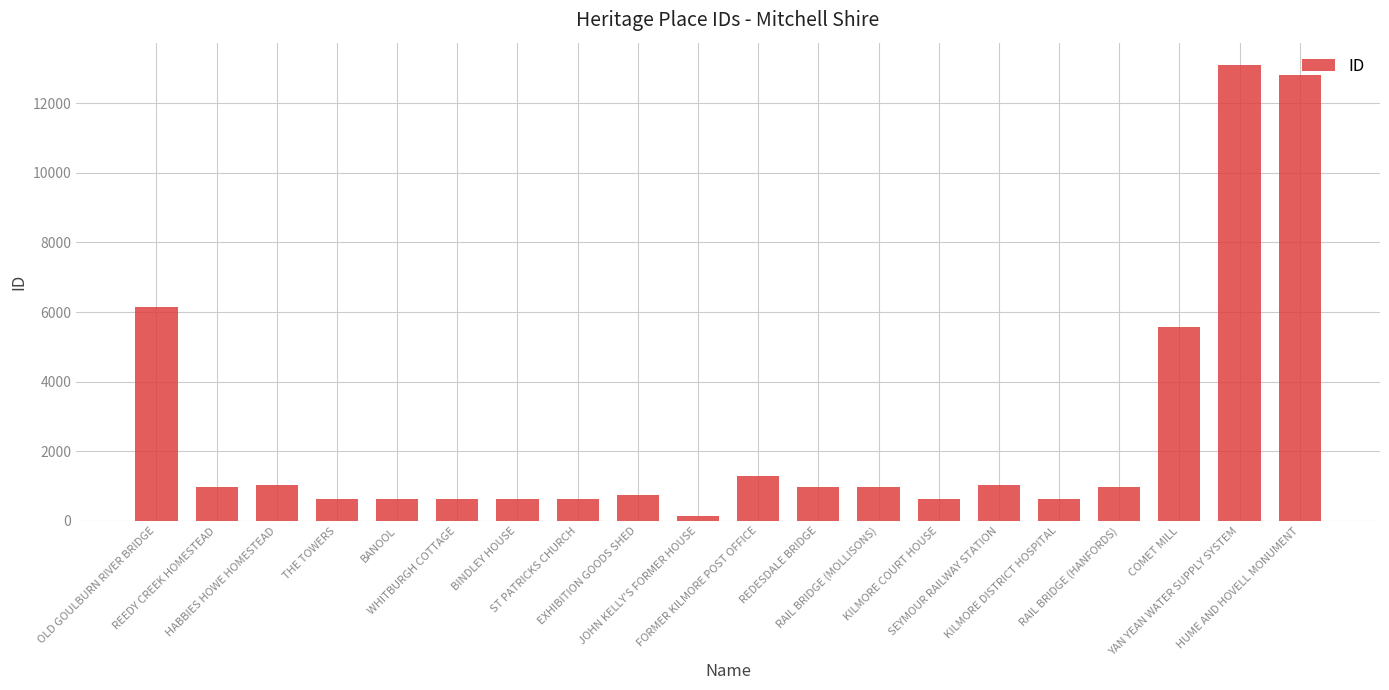

How many data points are less than 964?

10